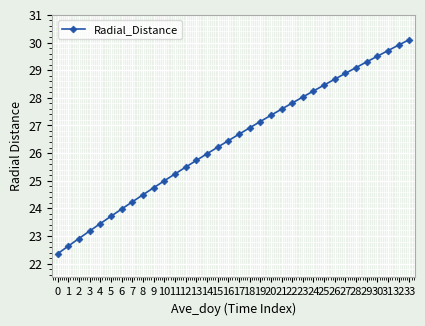

The chart shows a value of 30.1 at 33. True or false?

True